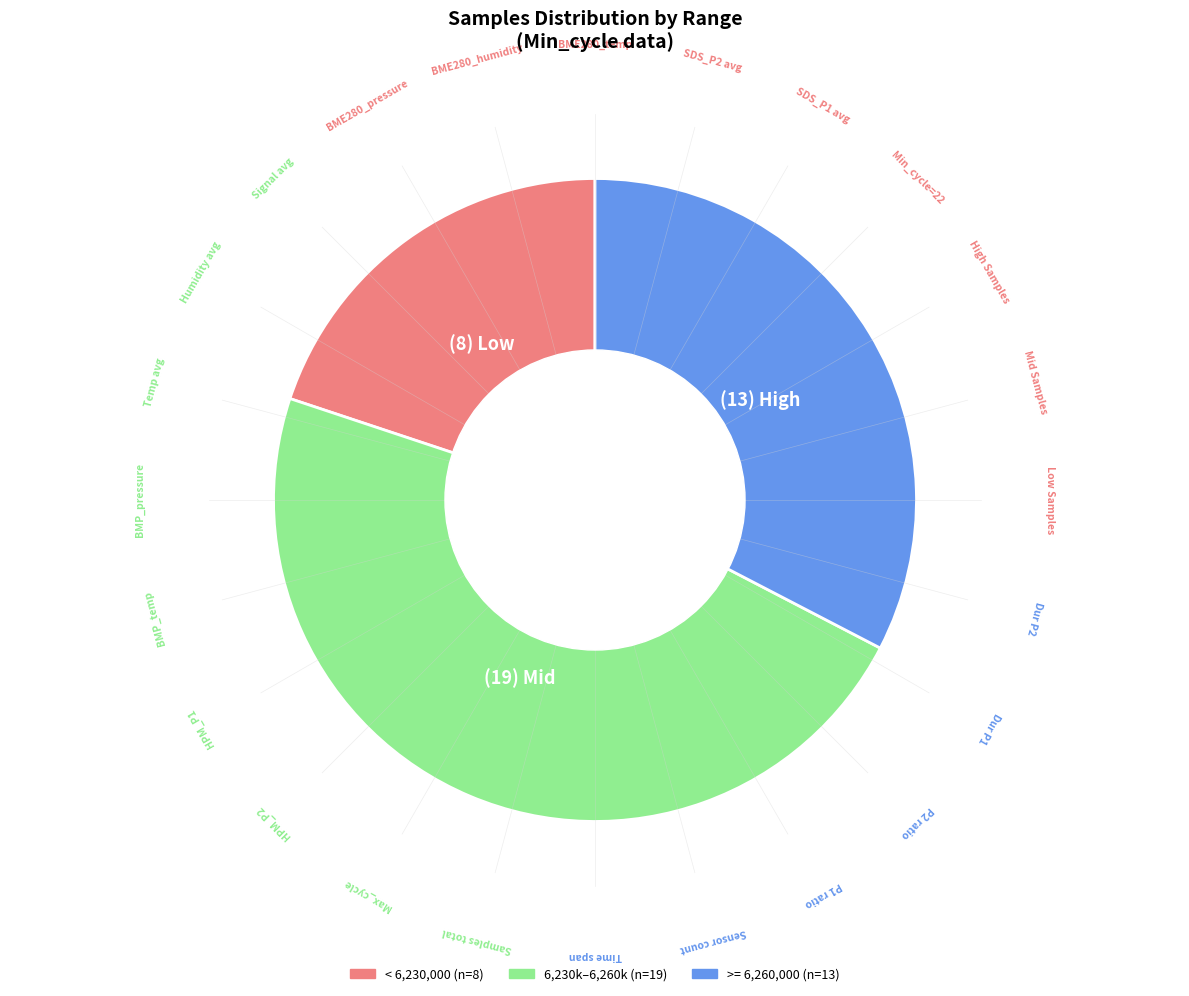

Is there any slice that represents more than half of the pie?

No